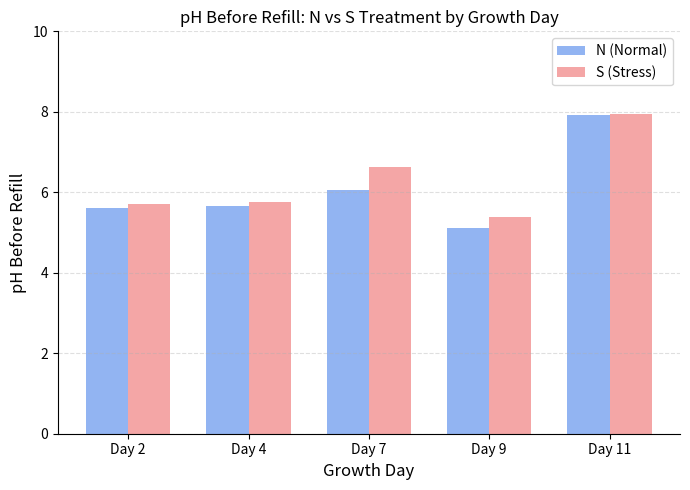

What is the average value of the S (Stress) series?

6.3